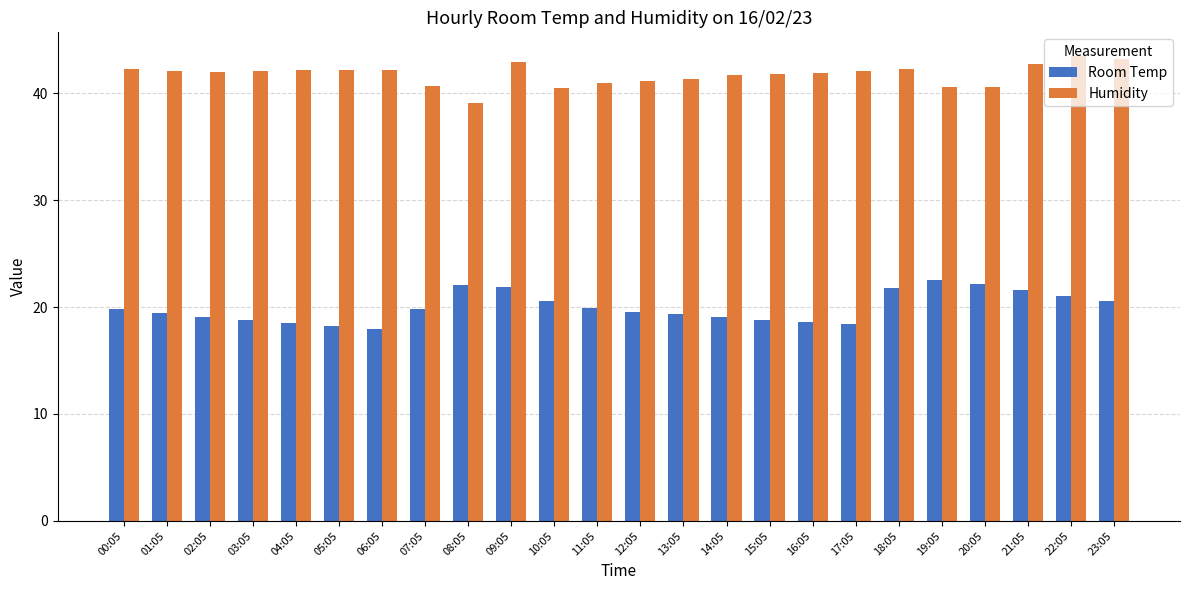

What is the spread (max minus min) of values at 17:05?

23.6